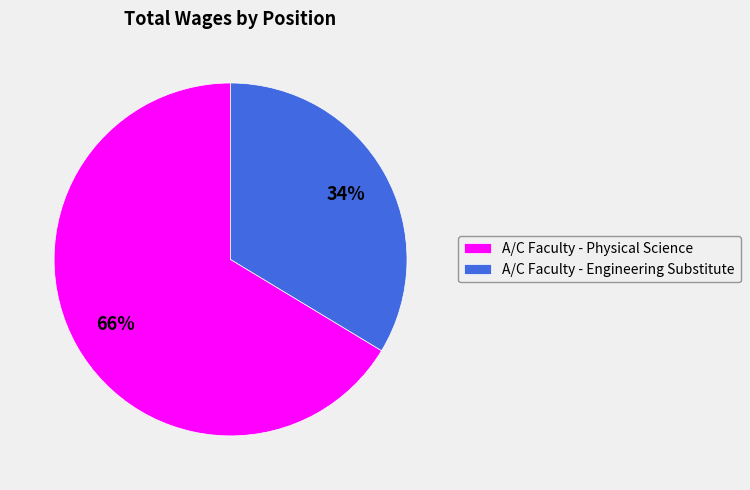

Which slice is the smallest?

A/C Faculty - Engineering Substitute